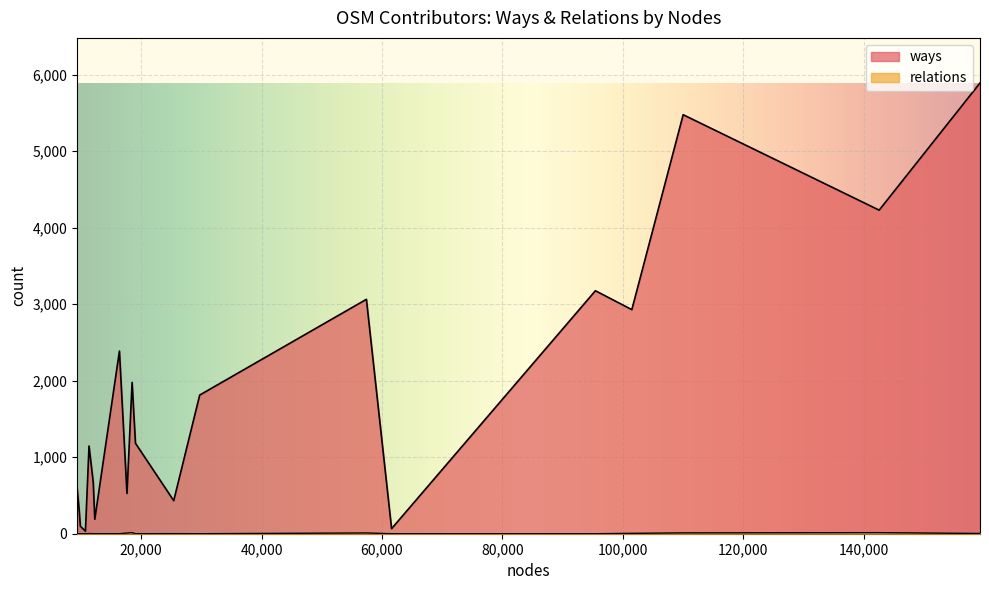

How many data points in ways are less than 1182?

10